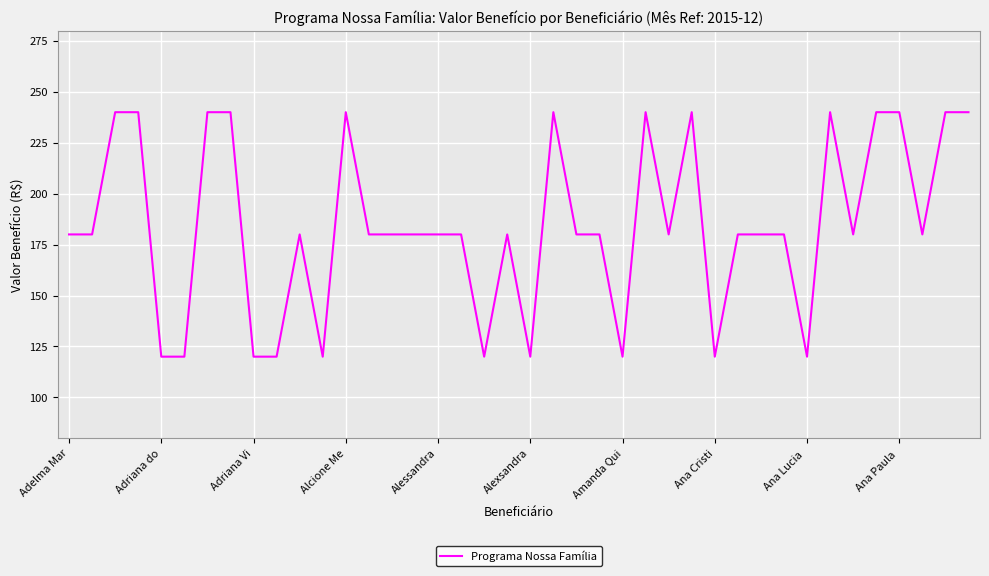

What is the smallest value displayed?

120